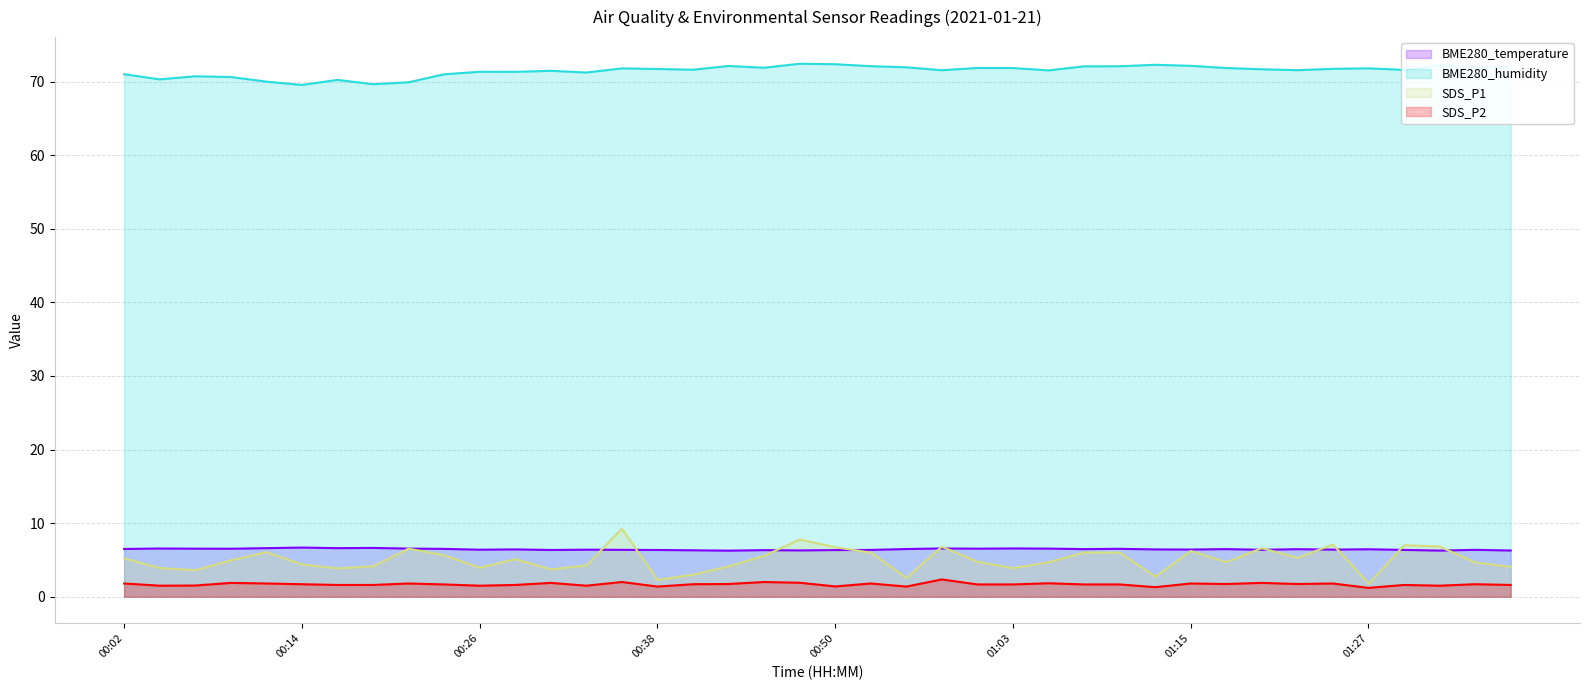

Where is the first local minimum for SDS_P2?

00:04